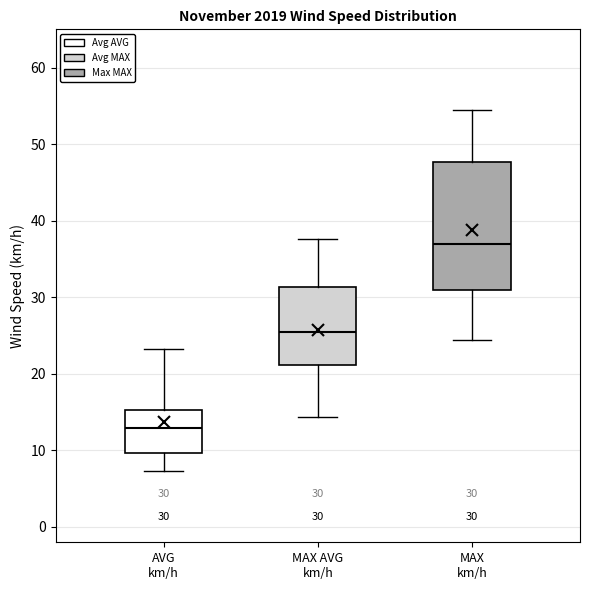

Which box's median line is the highest?

MAX km/h